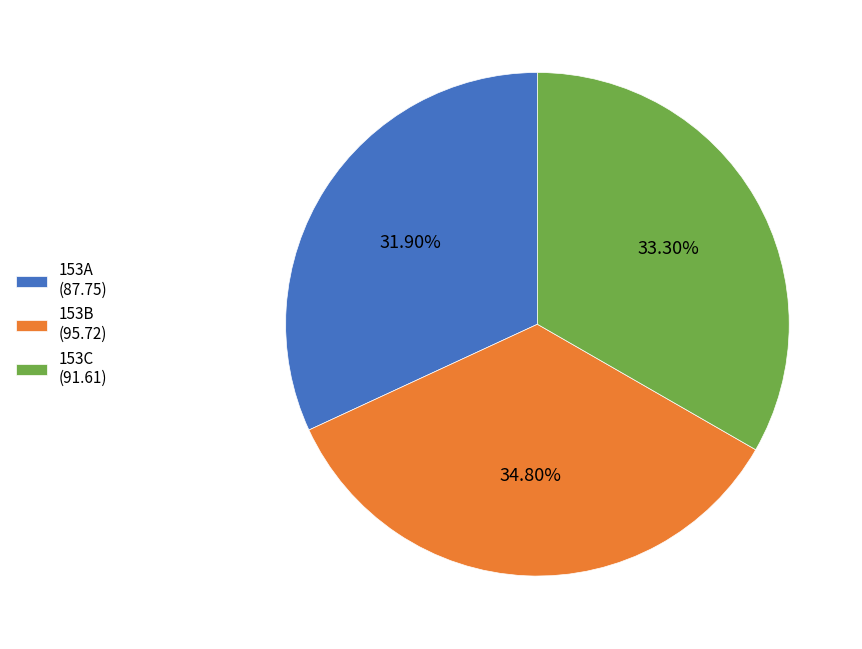

To the nearest percent, what is the average slice percentage?

33%